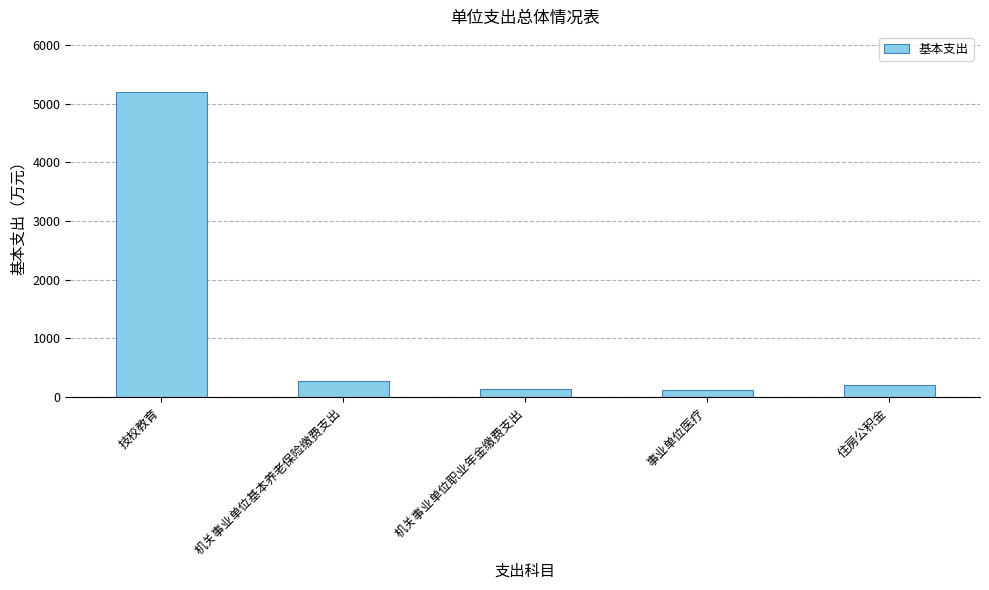

True or false: the data shows 5191.4 at 技校教育.

True